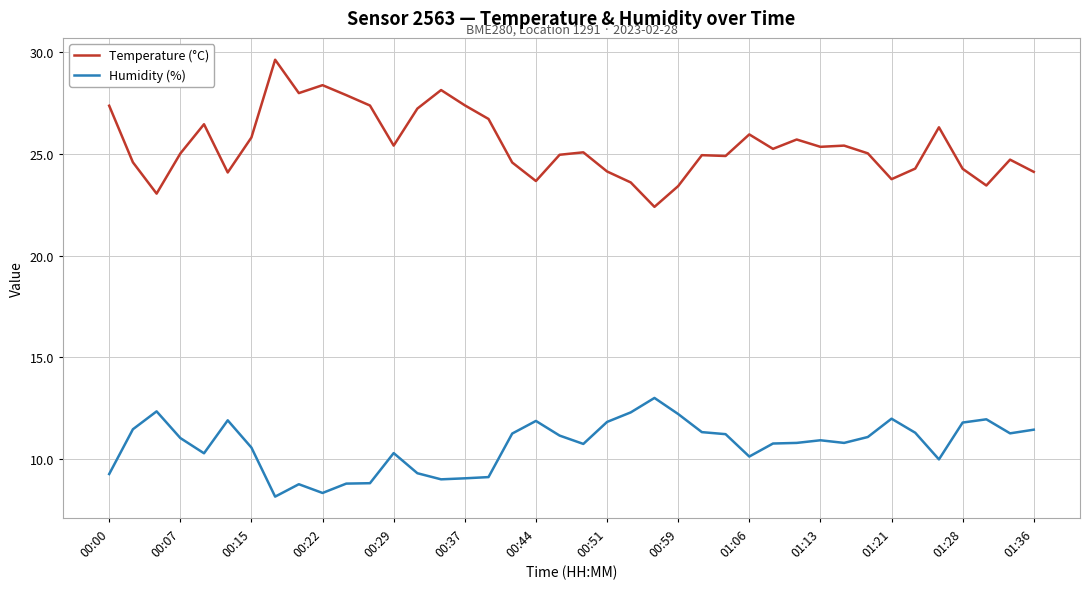

What is the smallest value displayed?

8.2